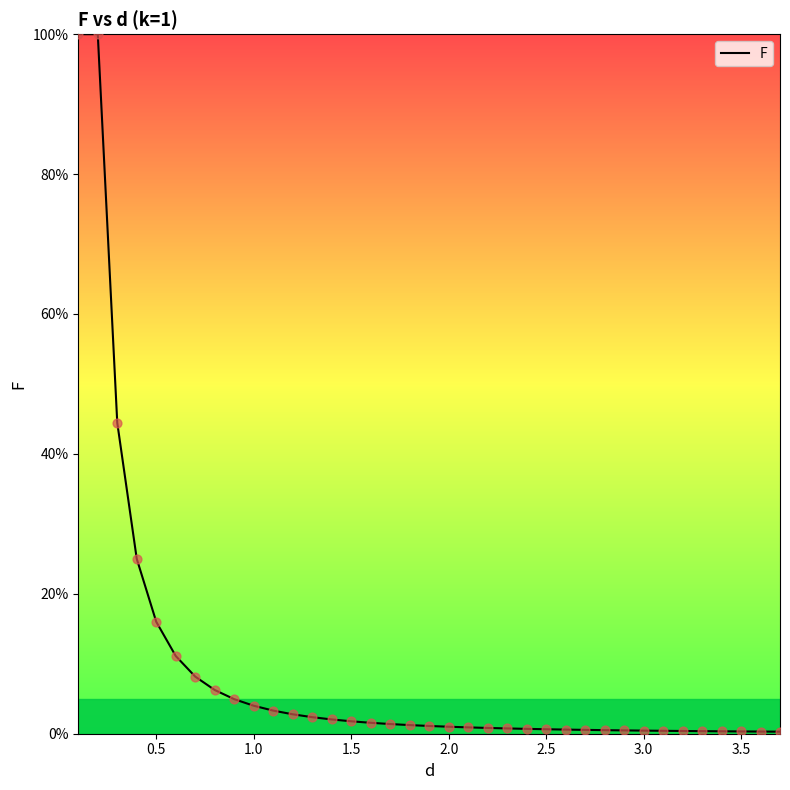

What is the greatest value displayed?

100.0